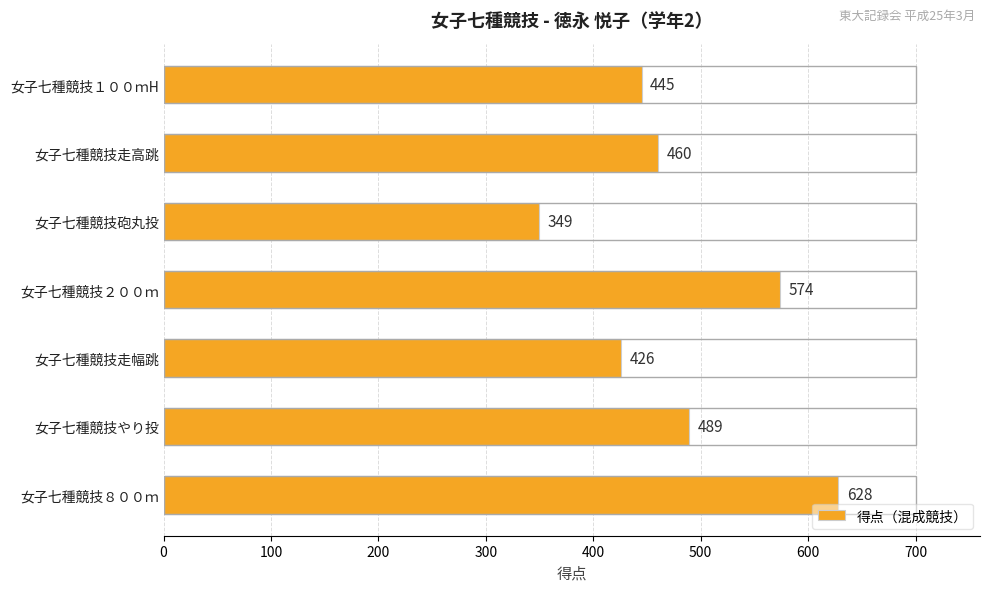

Approximately how many times larger is the value at 女子七種競技走高跳 compared to 女子七種競技走幅跳?

1.1